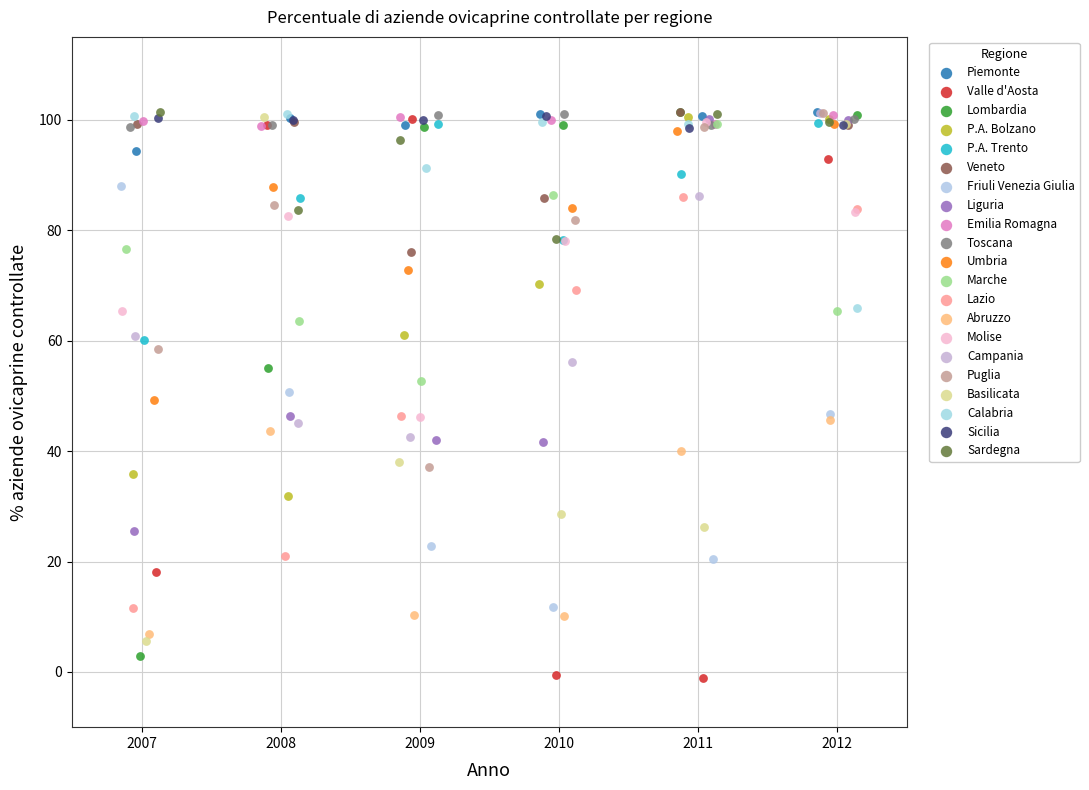

What are all the series names shown in the legend?

Piemonte, Valle d'Aosta, Lombardia, P.A. Bolzano, P.A. Trento, Veneto, Friuli Venezia Giulia, Liguria, Emilia Romagna, Toscana, Umbria, Marche, Lazio, Abruzzo, Molise, Campania, Puglia, Basilicata, Calabria, Sicilia, Sardegna